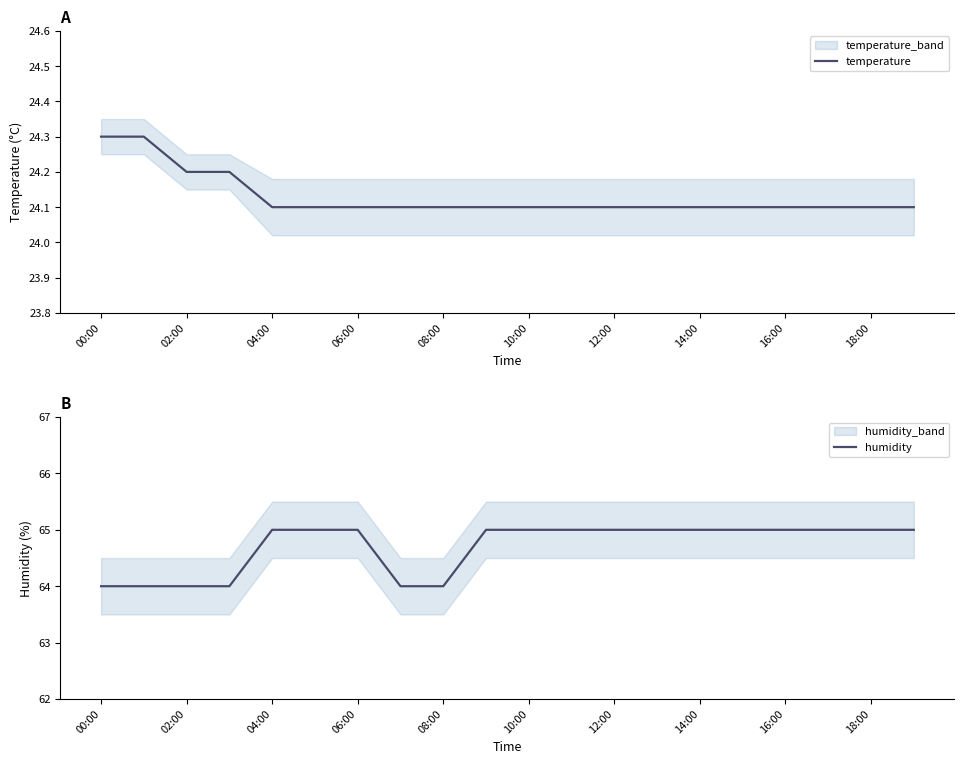

What is the maximum value for temperature?

24.3